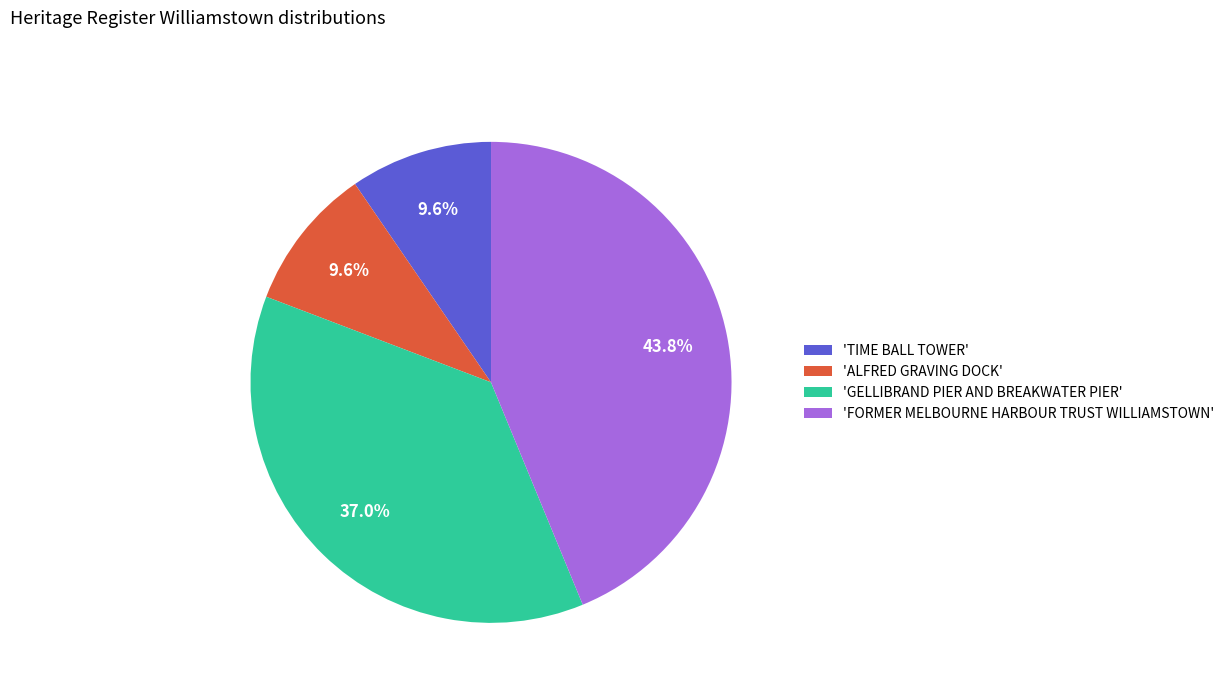

Does any single category account for the majority?

No